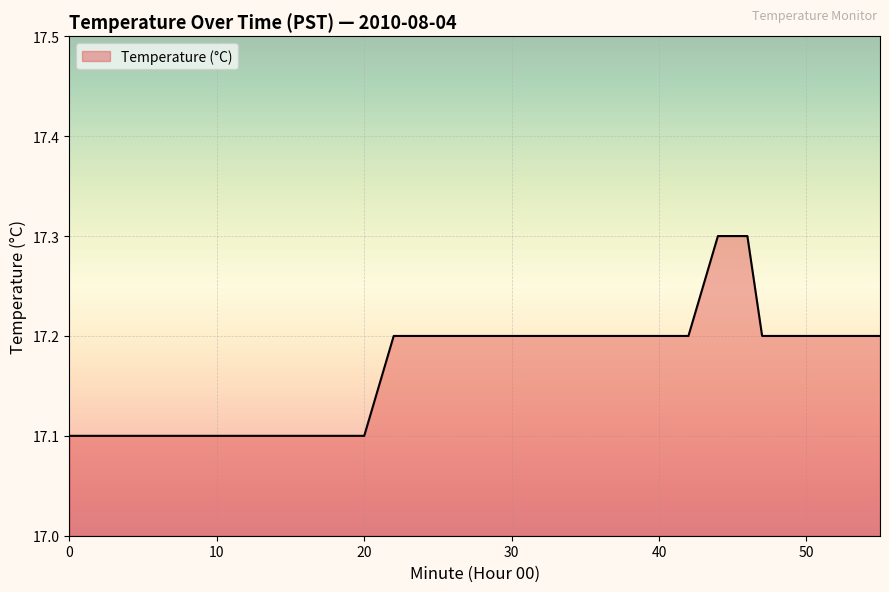

Reading left to right, transcribe all the data shown in this chart.

17.1	17.1	17.1	17.1	17.1	17.1	17.1	17.1	17.1	17.1	17.1	17.1	17.1	17.1	17.1	17.2	17.2	17.2	17.2	17.2	17.2	17.2	17.2	17.2	17.2	17.2	17.2	17.2	17.2	17.2	17.2	17.3	17.3	17.3	17.2	17.2	17.2	17.2	17.2	17.2